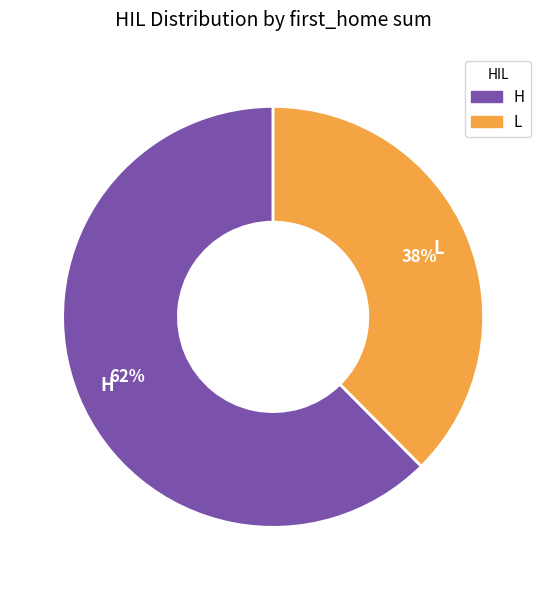

Do H and L together represent more than half of the pie?

Yes